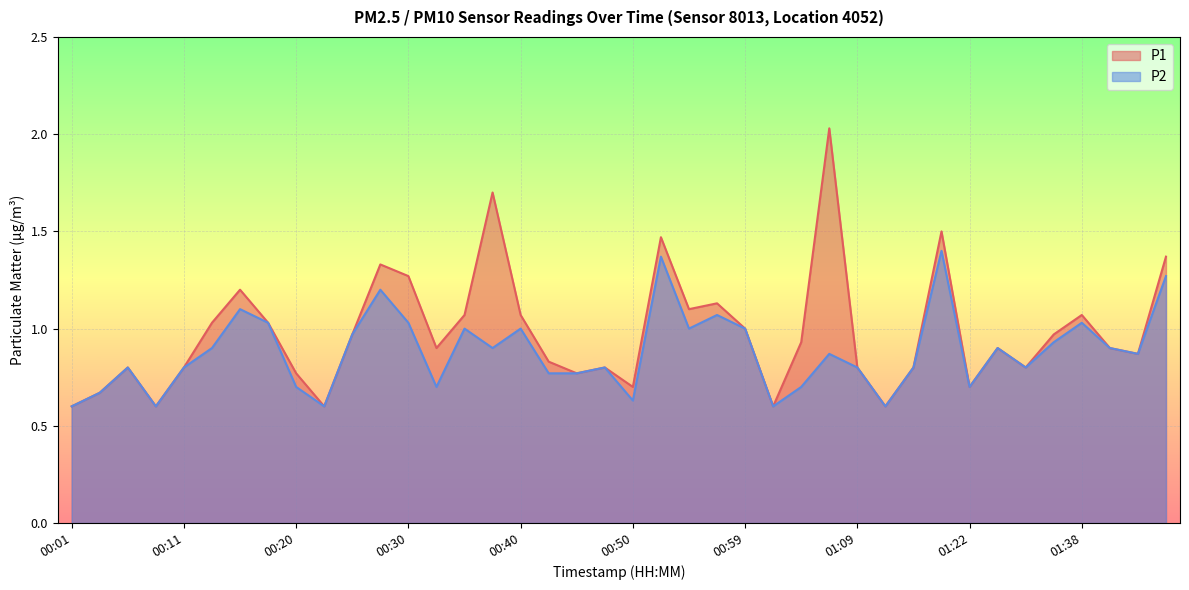

What is the minimum value for P2?

0.6